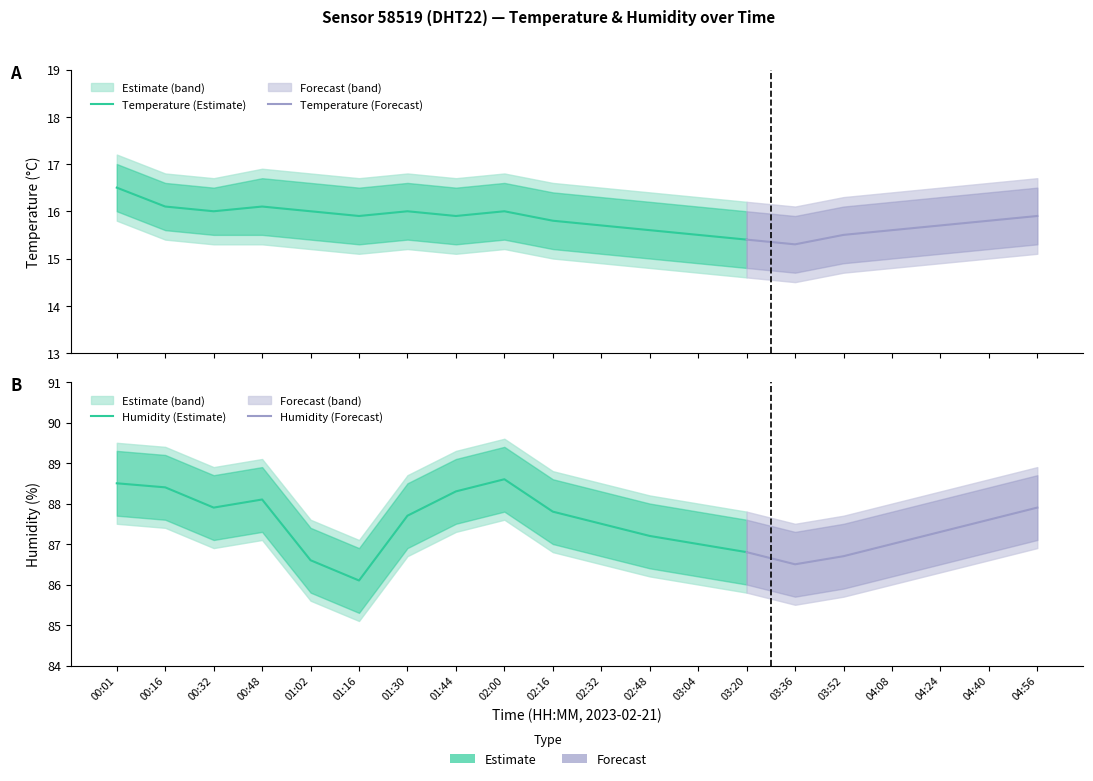

How many interior local valleys does the humidity_upper series have?

3